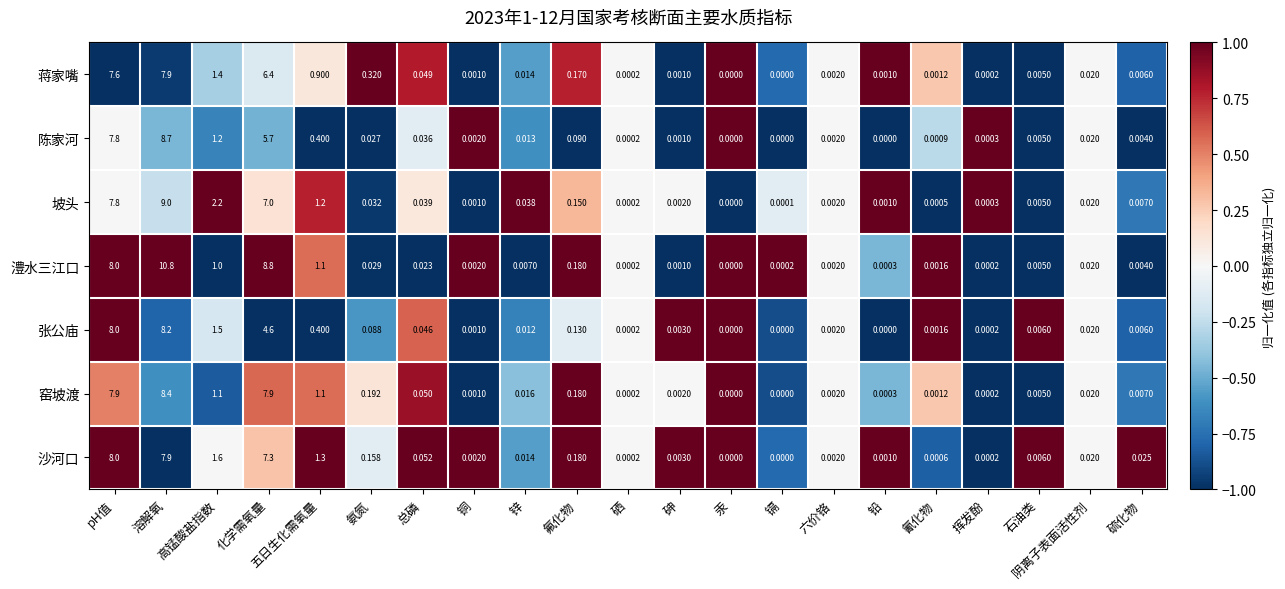

At which label is 蒋家嘴 closest to 3?

高锰酸盐指数